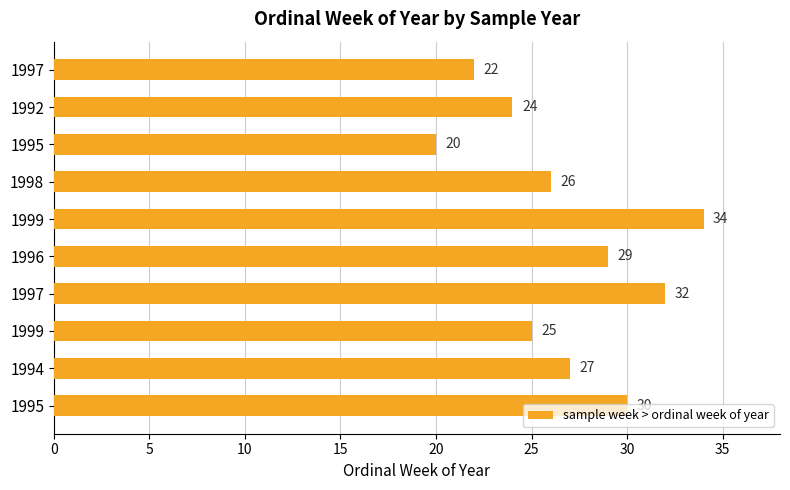

Count the number of categories in the chart.

10